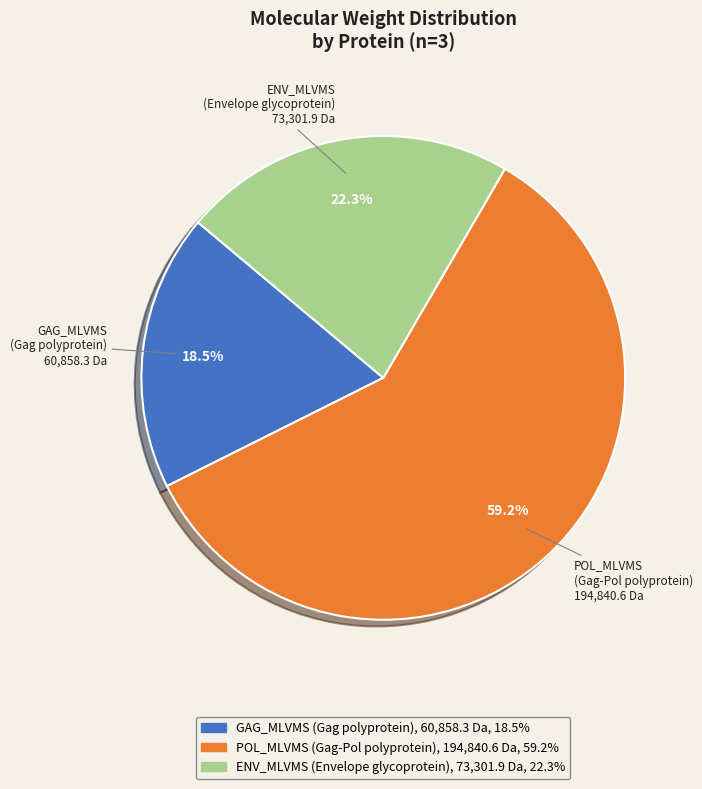

Which category has the smallest portion of the pie?

GAG_MLVMS (Gag polyprotein)